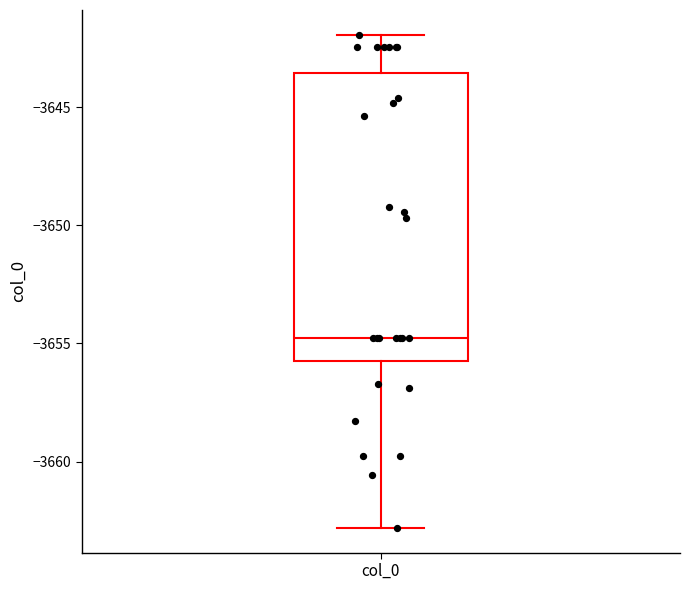

Transcribe this box plot: give where the median line is, the range the box spans, and where the two whiskers end, as read against the y-axis. The values are not printed on the chart, so give them approximately, as read against the axis.

median -3655.0, box -3655.5 to -3643.5, whiskers -3663.0 to -3642.0